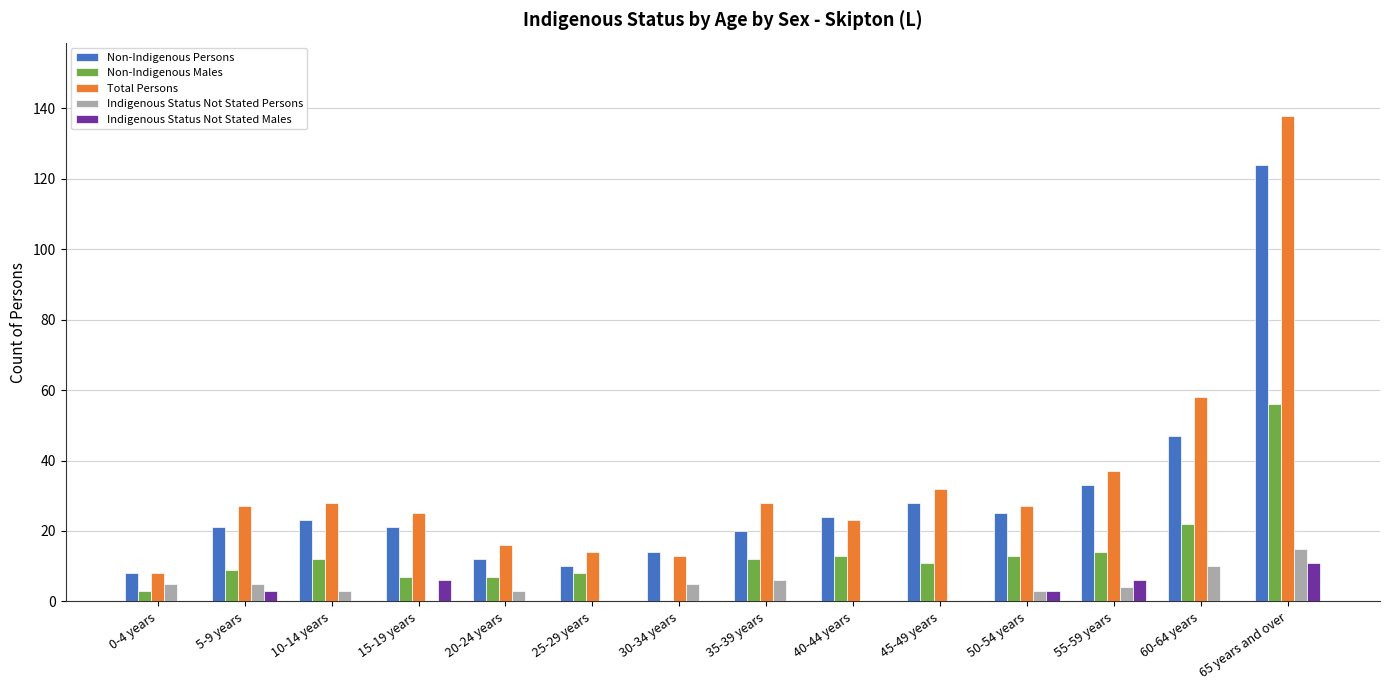

Reading right to left, list all the values displayed in this chart.

Non-Indigenous Persons: 124	47	33	25	28	24	20	14	10	12	21	23	21	8
Non-Indigenous Males: 56	22	14	13	11	13	12	0	8	7	7	12	9	3
Total Persons: 138	58	37	27	32	23	28	13	14	16	25	28	27	8
Indigenous Status Not Stated Persons: 15	10	4	3	0	0	6	5	0	3	0	3	5	5
Indigenous Status Not Stated Males: 11	0	6	3	0	0	0	0	0	0	6	0	3	0